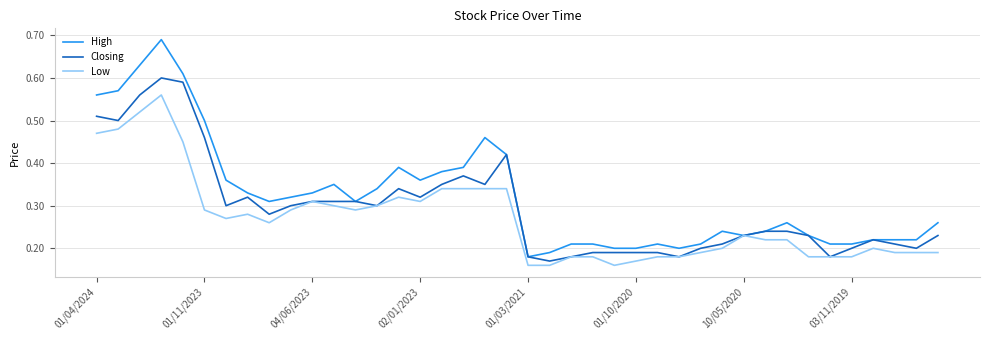

List the series in order of their peak value, lowest first.

Low, Closing, High